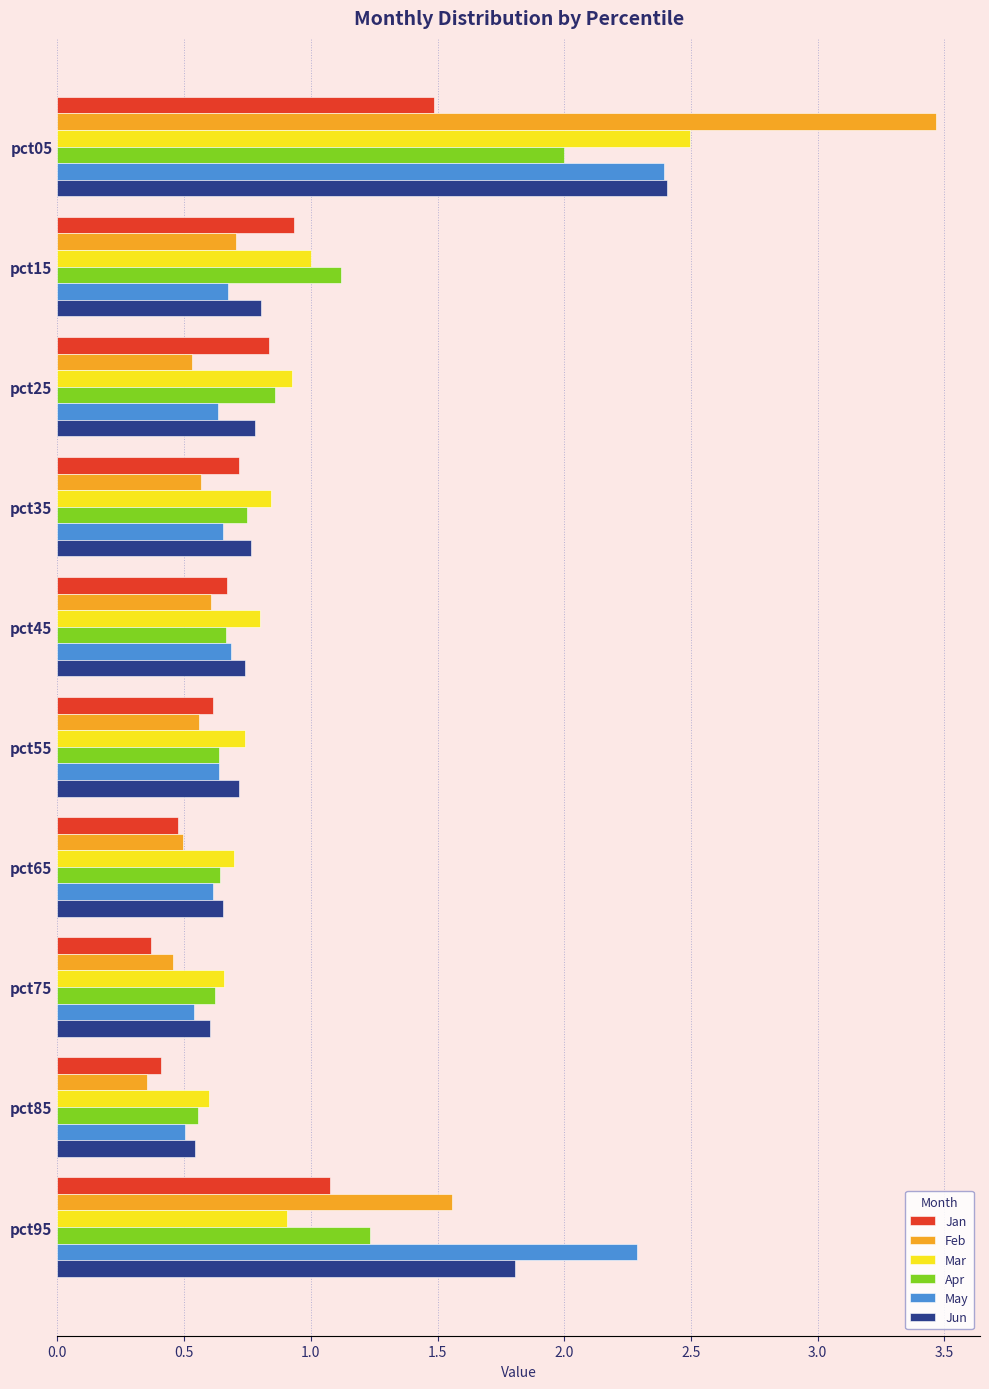

Count the number of data series in this chart.

6